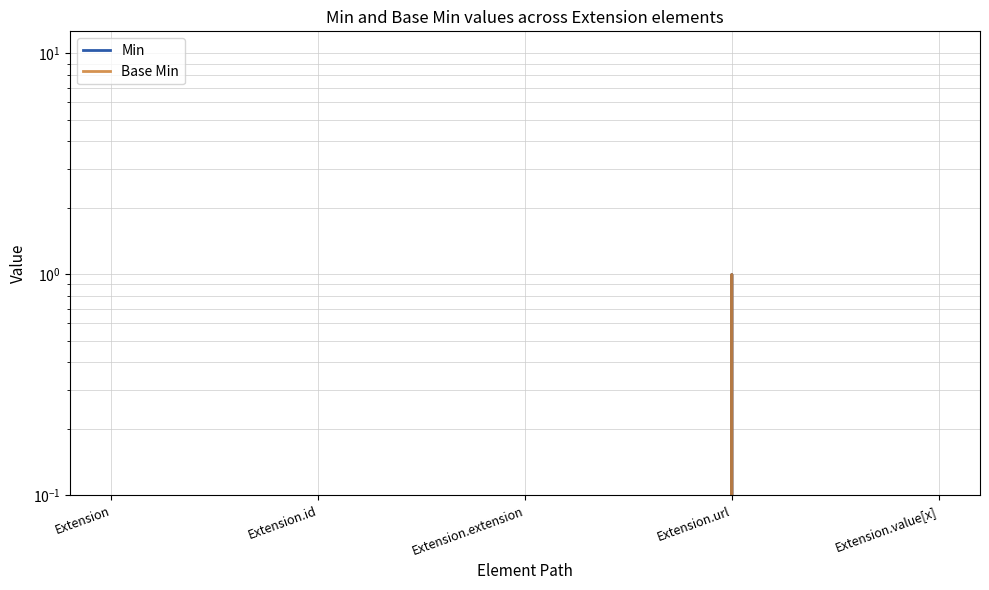

Count the number of categories in the chart.

5